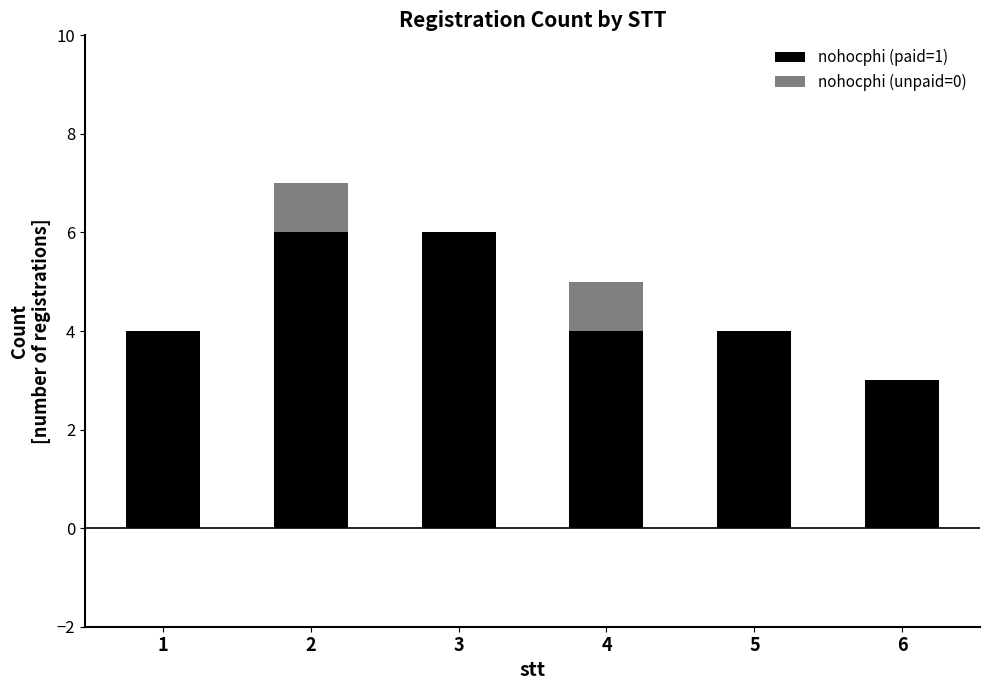

What is the total value across all series at 2?

7